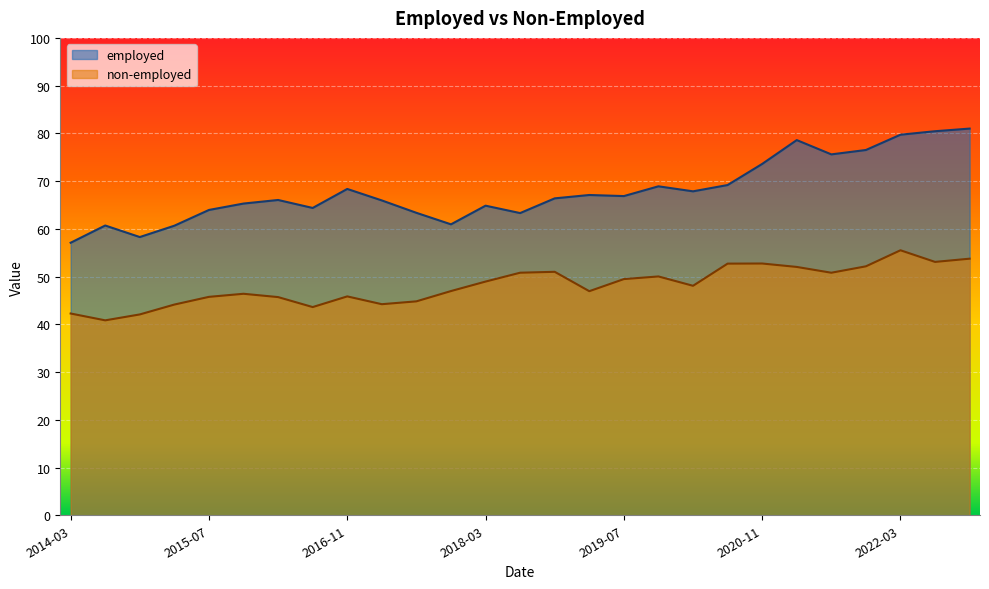

What is the spread (max minus min) of values at 2021-03?

26.6